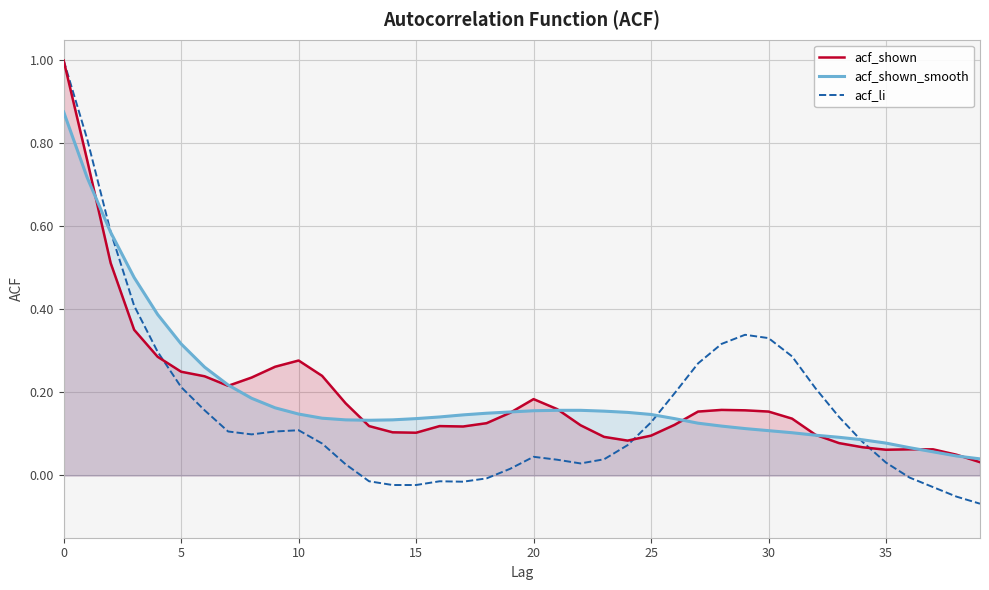

Which series has the widest spread of values?

acf_li